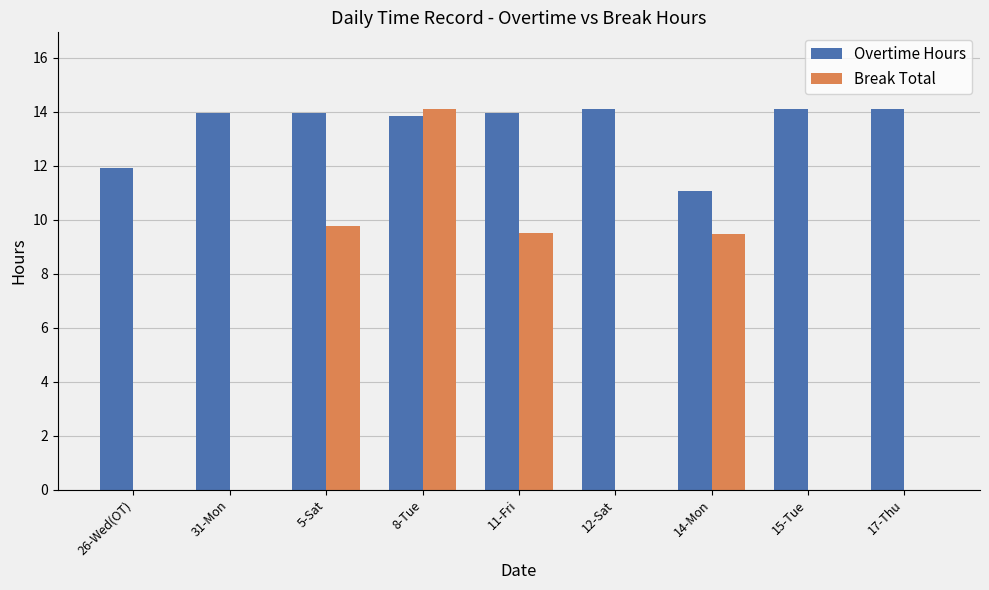

What is the difference between the Overtime Hours values at 26-Wed(OT) and 31-Mon?

2.0